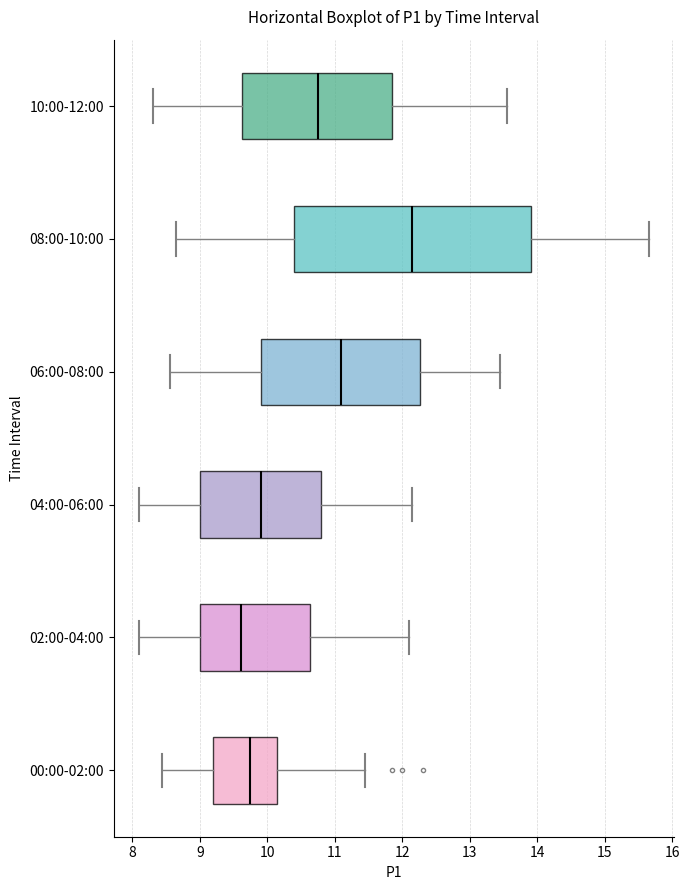

Where does the left whisker of the box for 06:00-08:00 end on the x-axis? The values are not printed on the chart, so give them approximately, as read against the axis.

8.6